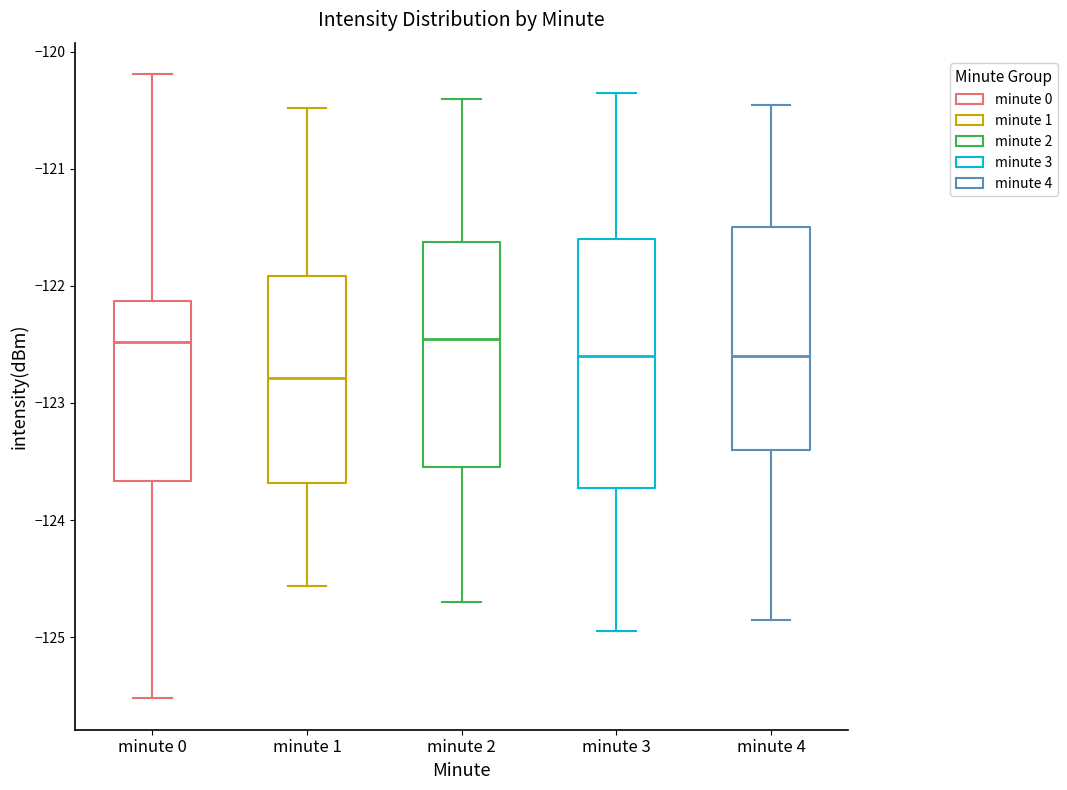

Which box has the lowest median line?

minute 1